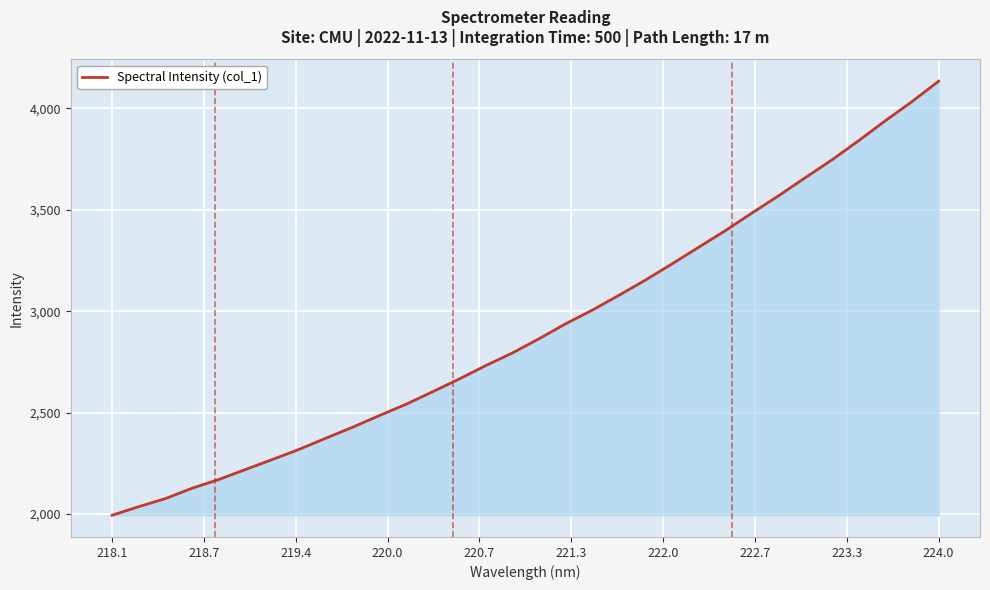

What is the smallest value displayed?

1994.0